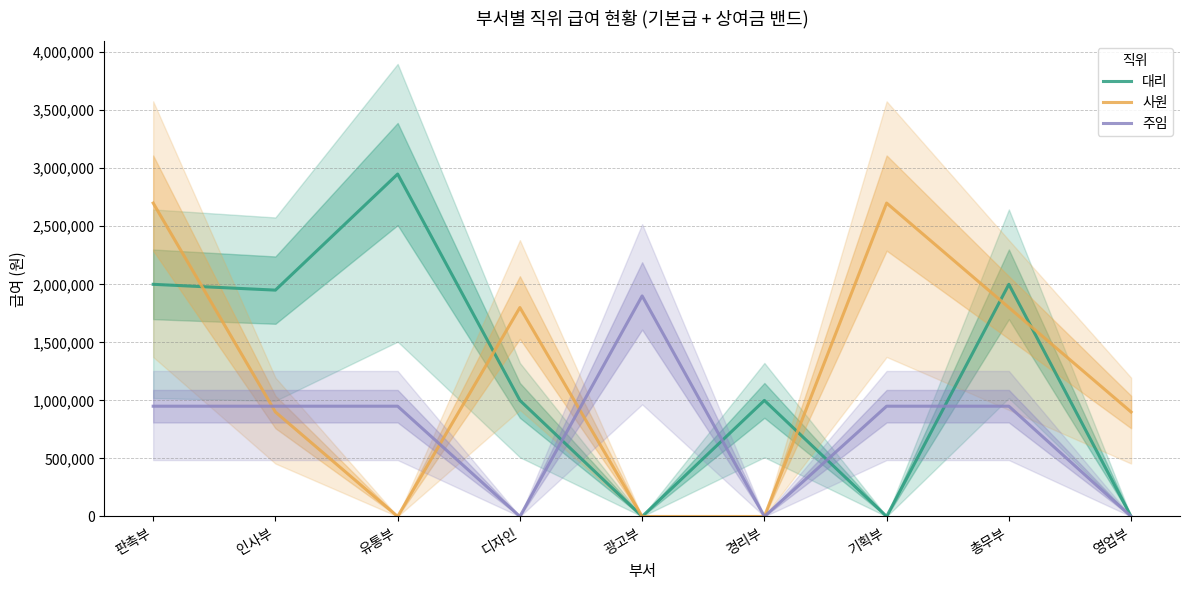

At how many categories does at least one series exceed 2240146?

3